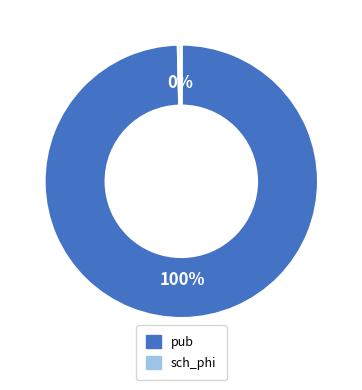

Is there any slice that represents more than half of the pie?

Yes